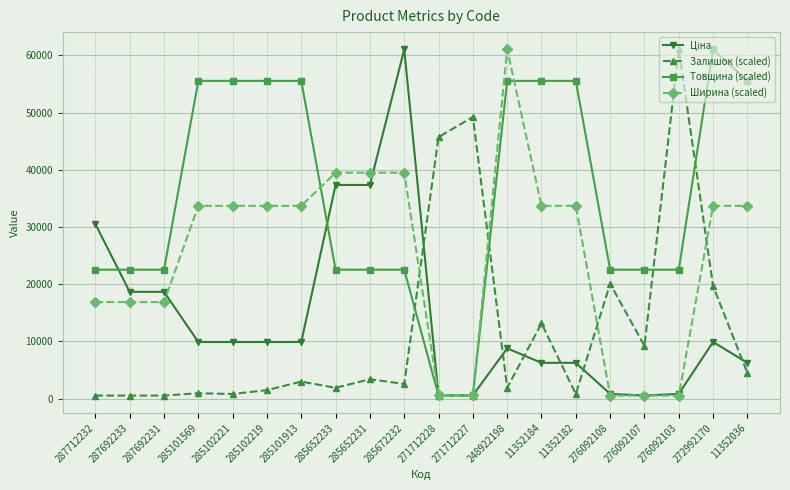

What is the difference between the second highest and second lowest values in the Товщина (scaled) series?

54979.0